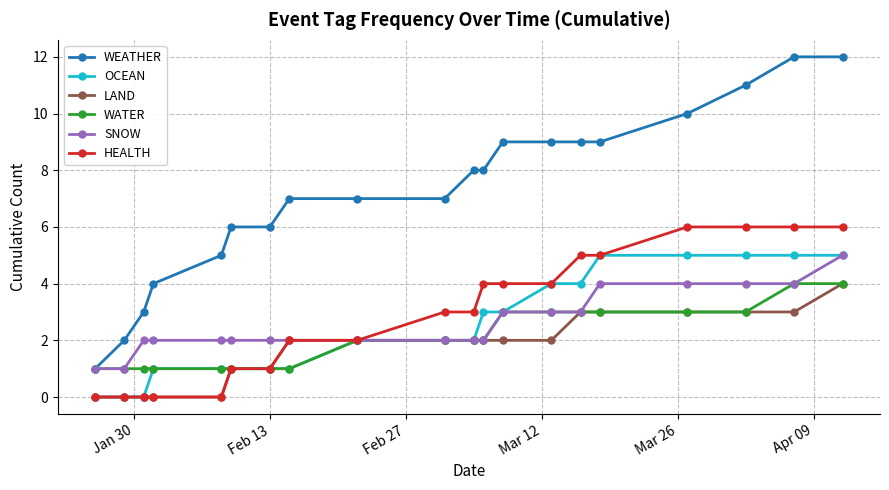

What is the value of the WATER point at the 13th from the left?

3